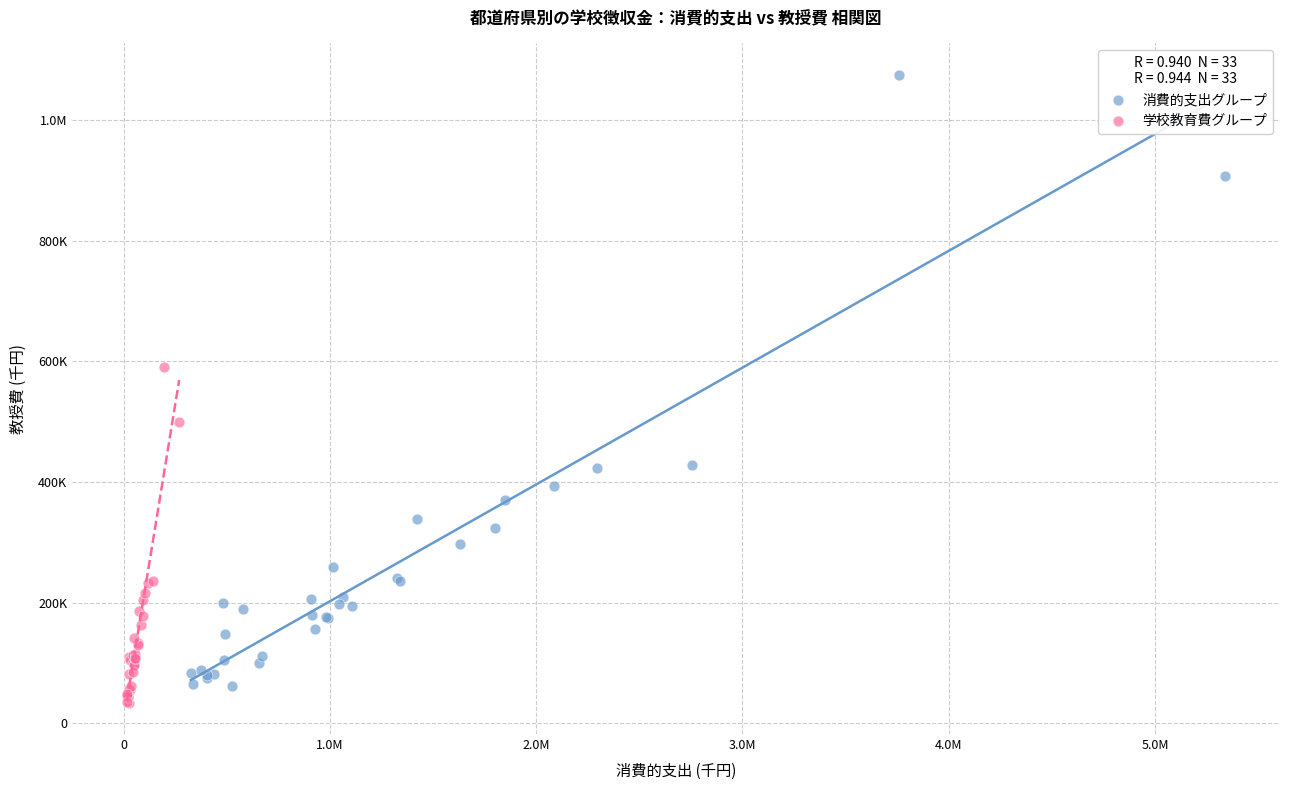

What are all the series names shown in the legend?

消費的支出グループ, 学校教育費グループ